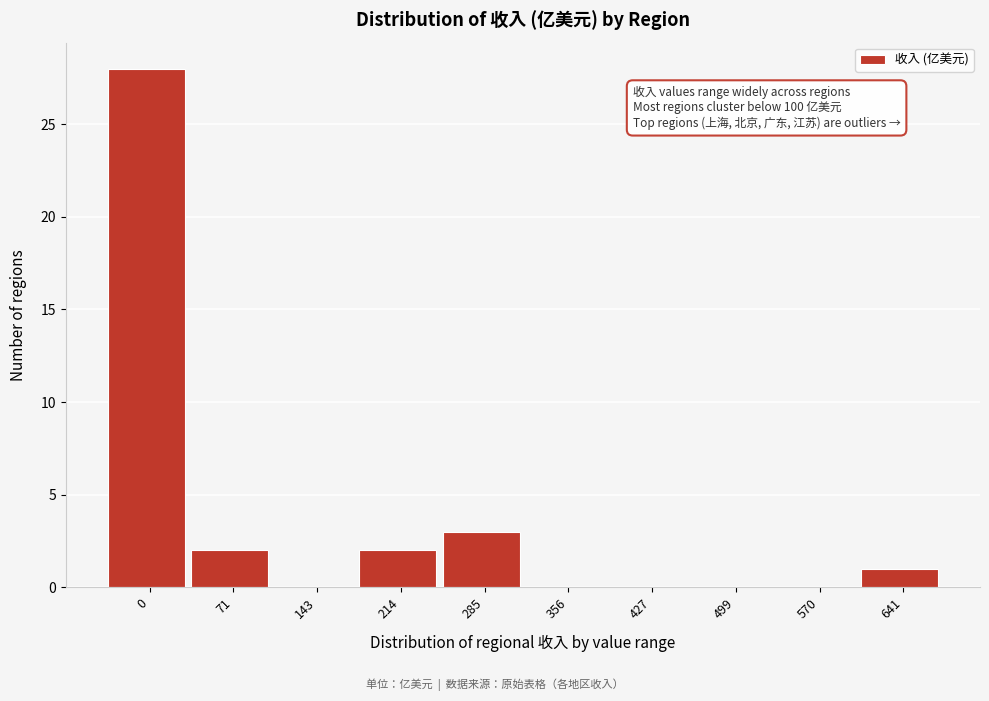

Reading left to right, what are all the values shown in this chart?

0=28	71=2	143=0	214=2	285=3	356=0	427=0	499=0	570=0	641=1